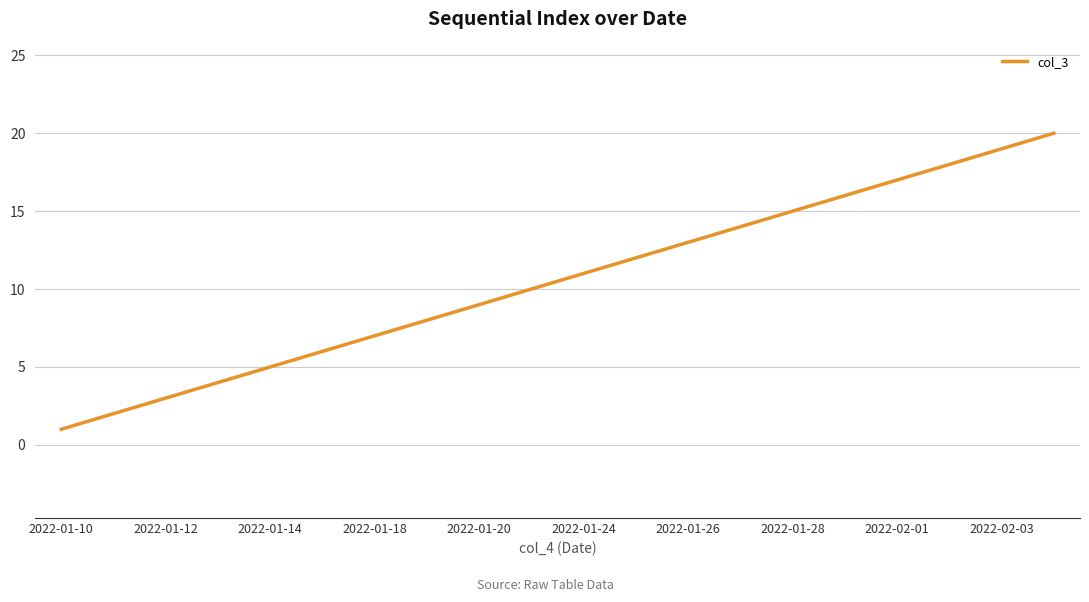

What is the greatest value displayed?

20